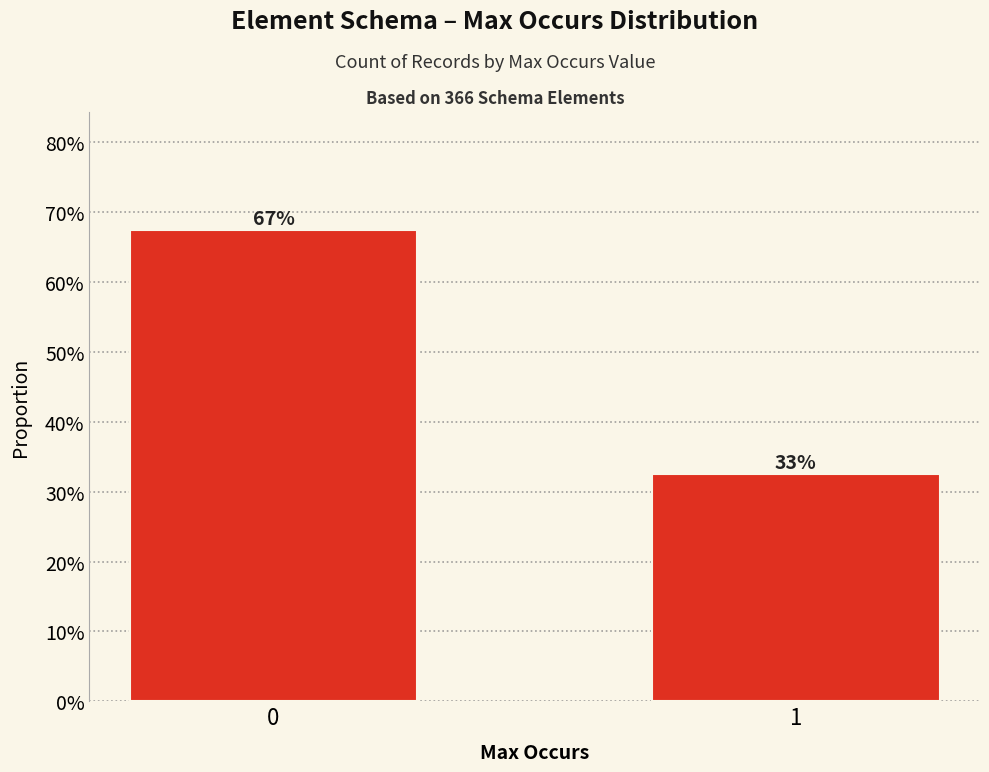

True or false: the data shows 0.7 at 0.

True